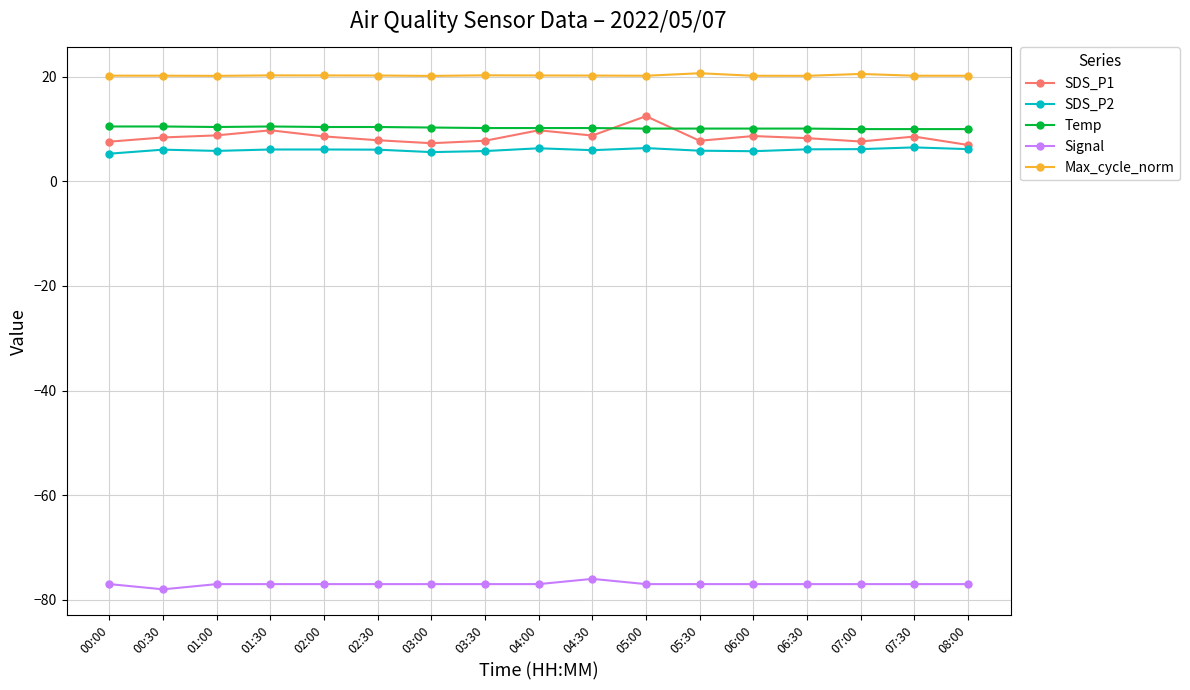

How many lines are shown in the chart?

5